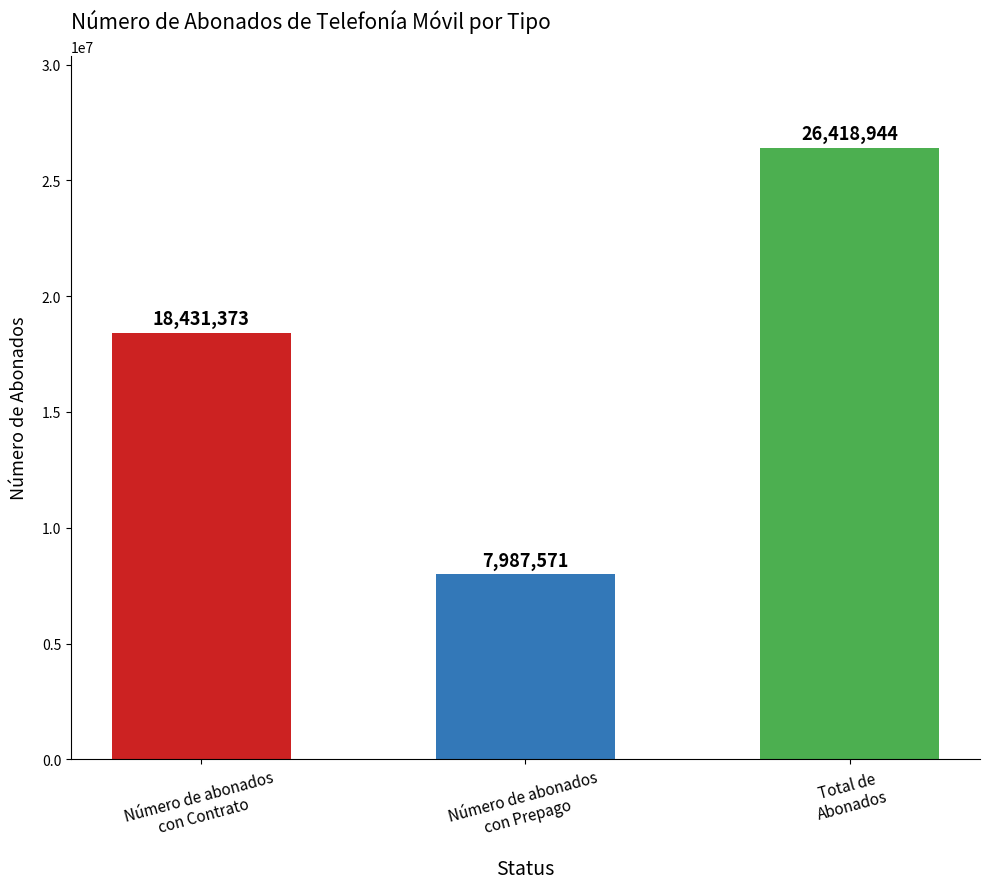

What is the sum of all values?

52837888